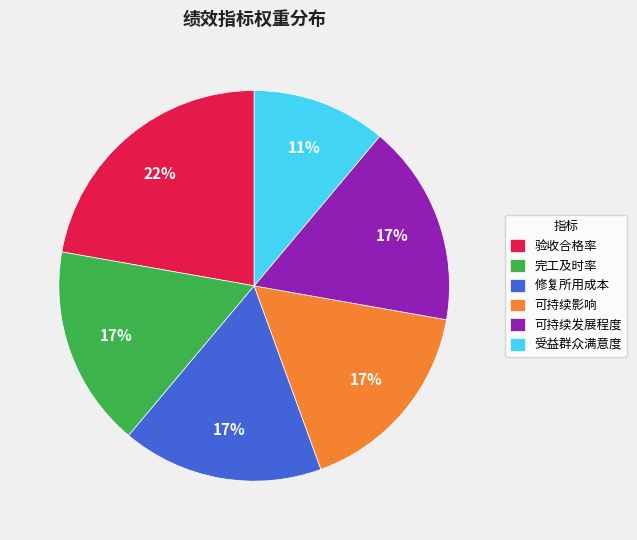

True or false: 可持续影响 accounts for 27% of the total.

False